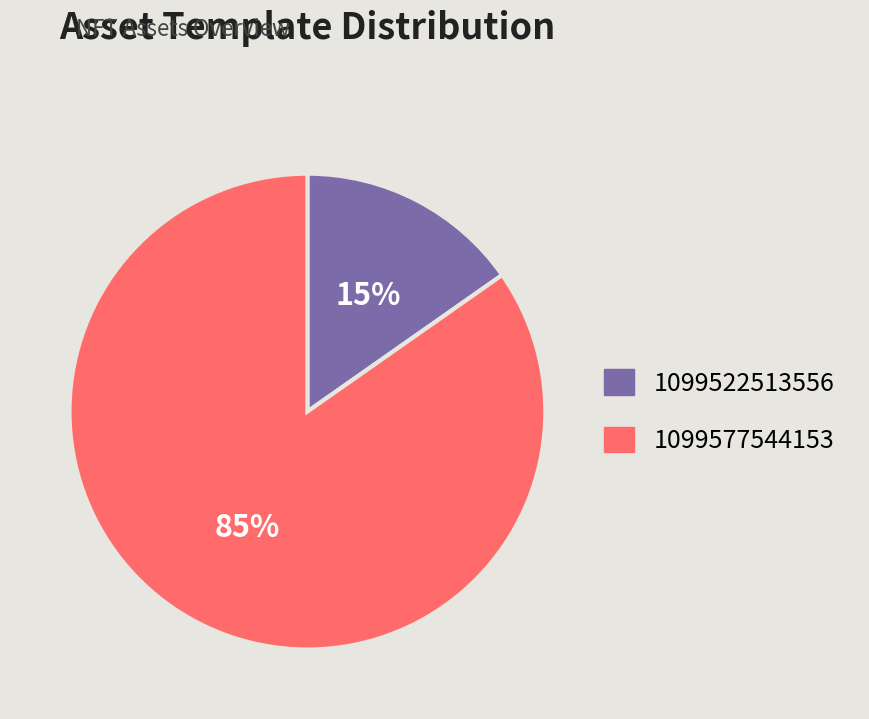

Which slice represents more than half of the pie?

1099577544153